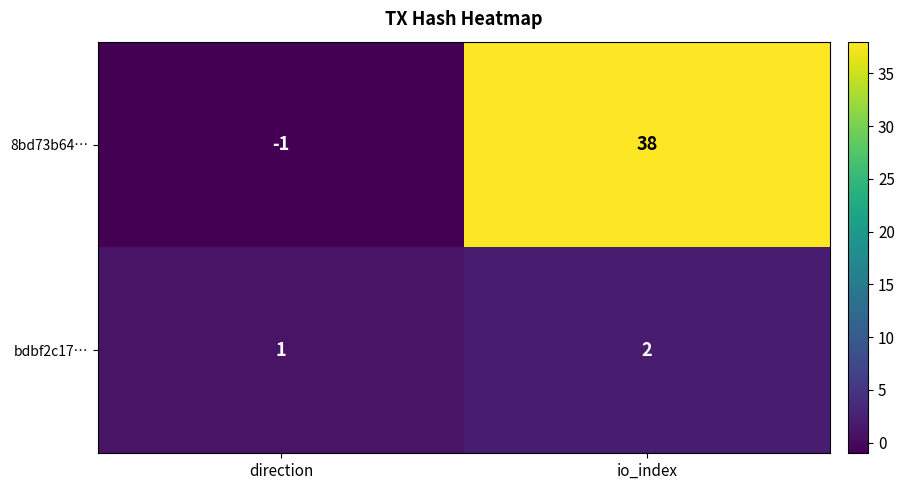

List the series in order of their peak value, lowest first.

bdbf2c17…, 8bd73b64…